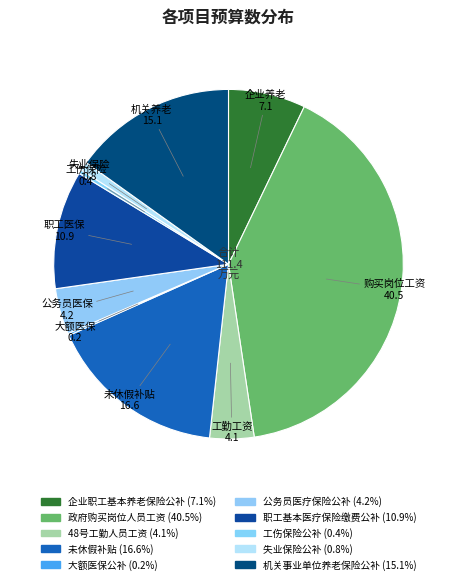

Is 未休假补贴 the majority of the pie?

No